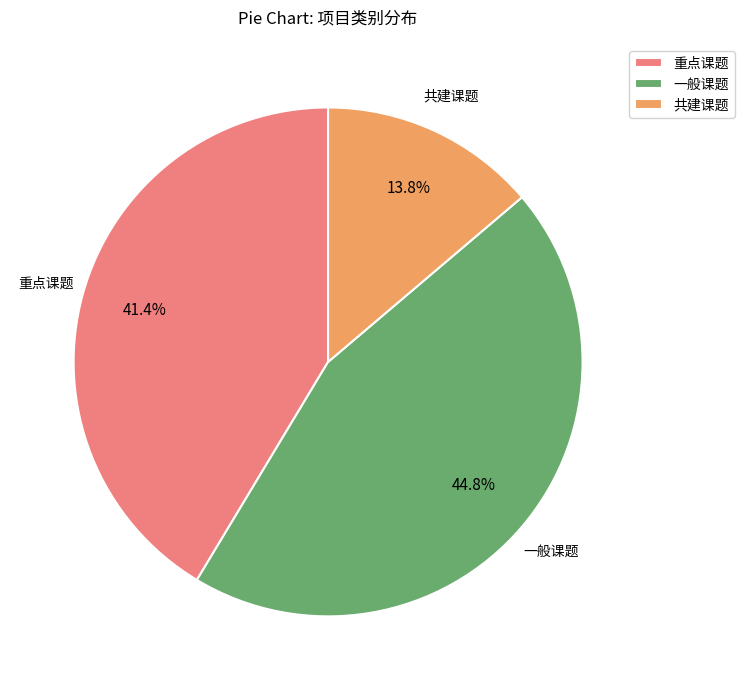

How many slices are in this pie chart?

3